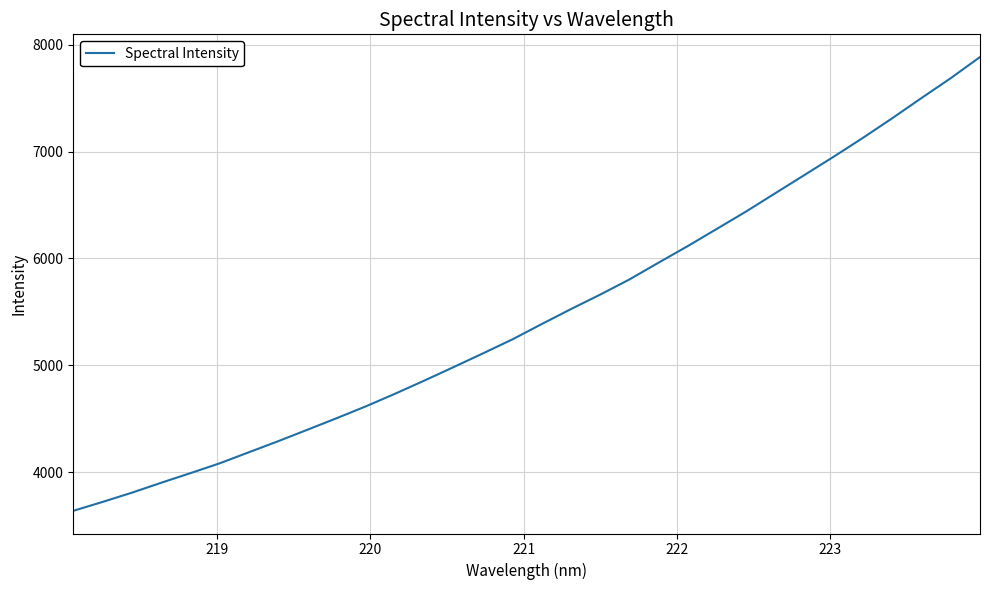

What is the difference between the maximum and minimum values?

4249.9